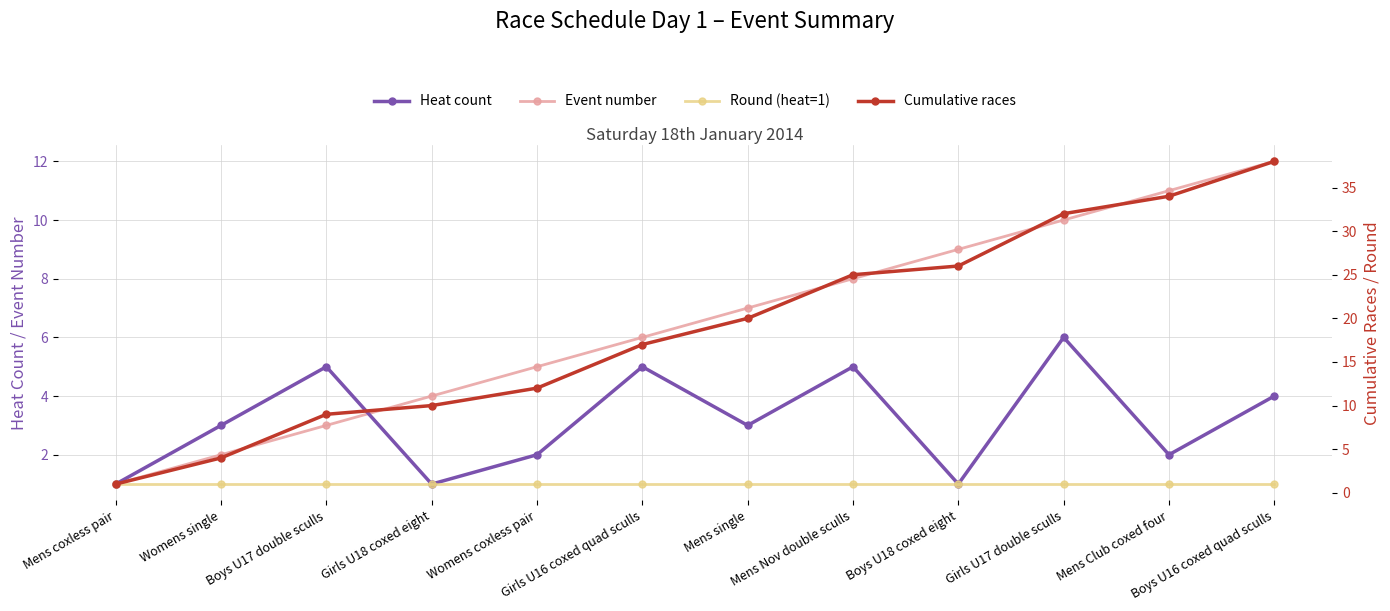

The Cumulative races series shows 17 at Girls U16 coxed quad sculls. True or false?

True